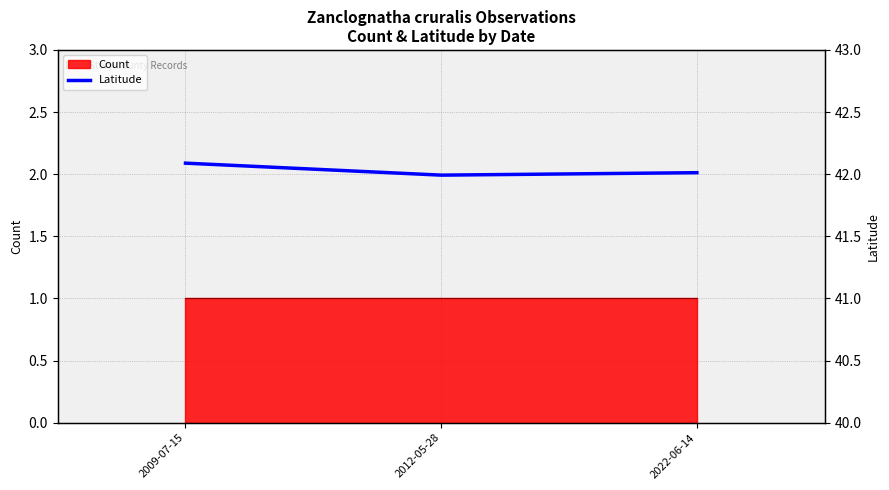

Which category has the lowest value across all series?

2012-05-28